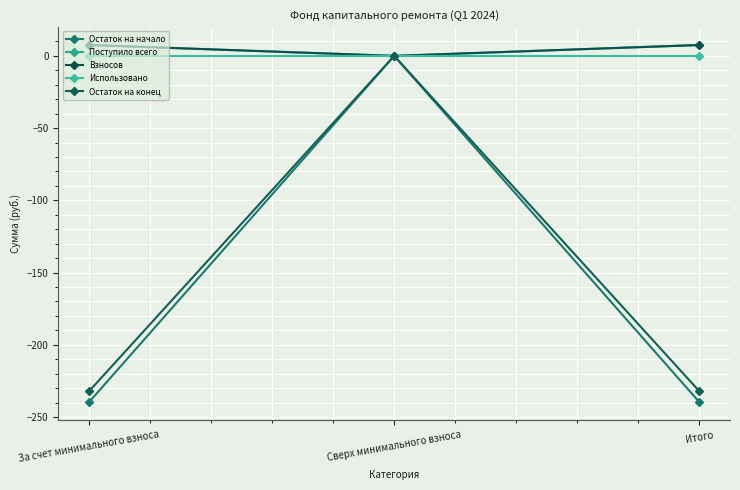

Is this an area chart (filled region under the line)?

No